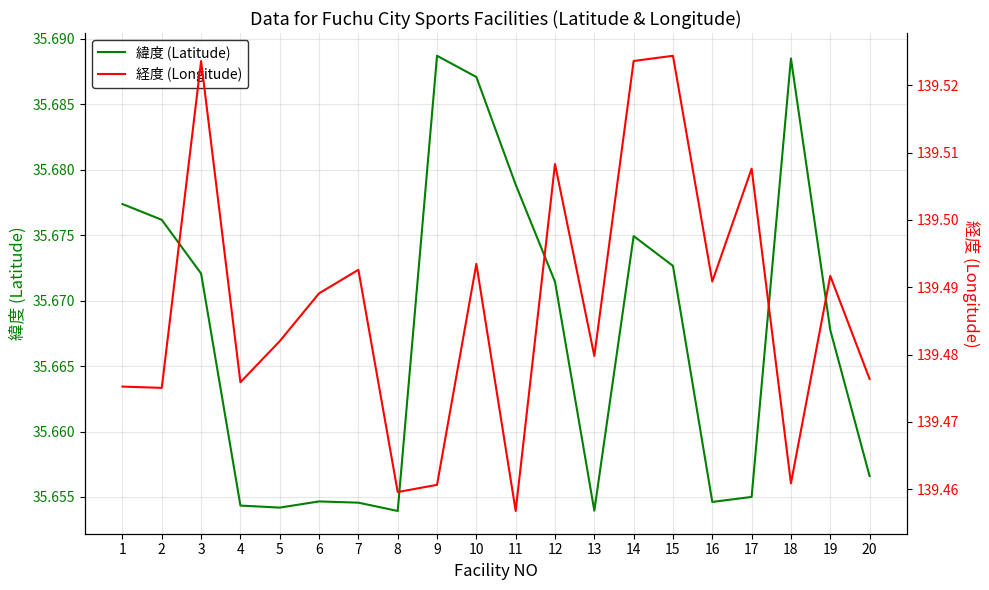

Which has a higher value, 1 or 13?

1